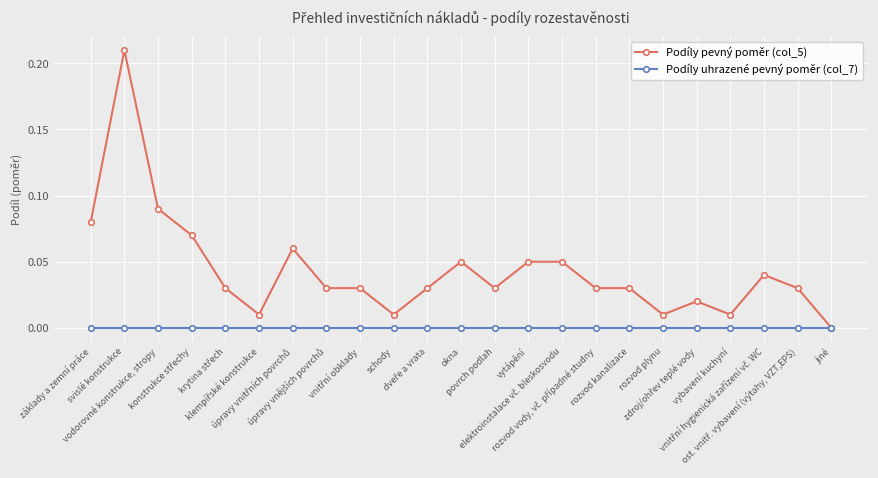

At which category is the sum across all series the highest?

svislé konstrukce